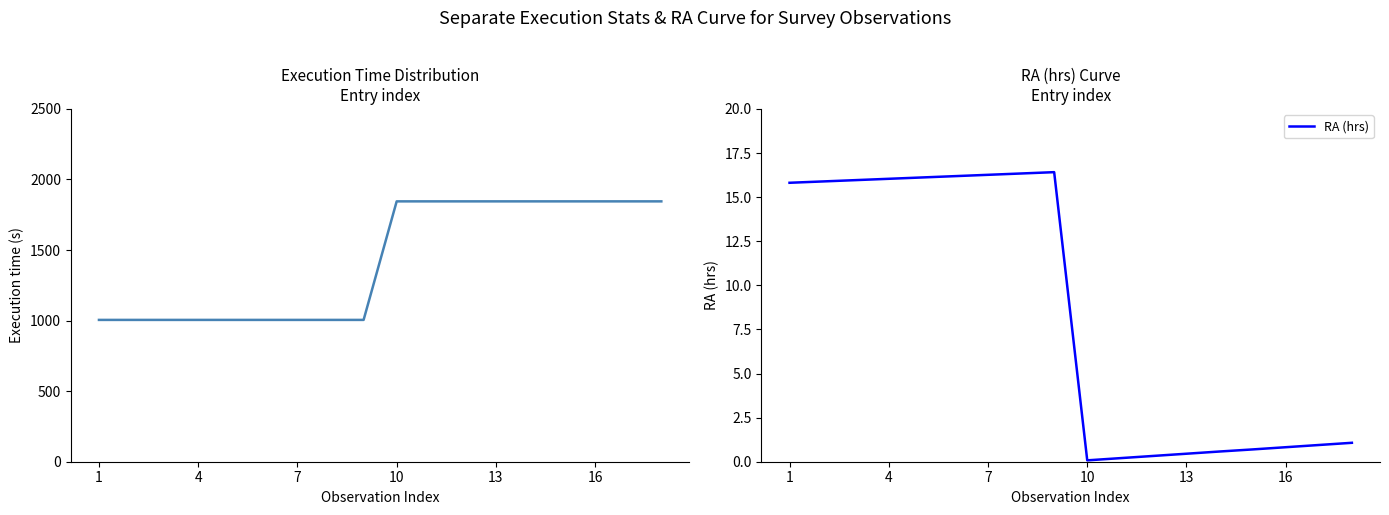

How many distinct data groups are displayed?

2